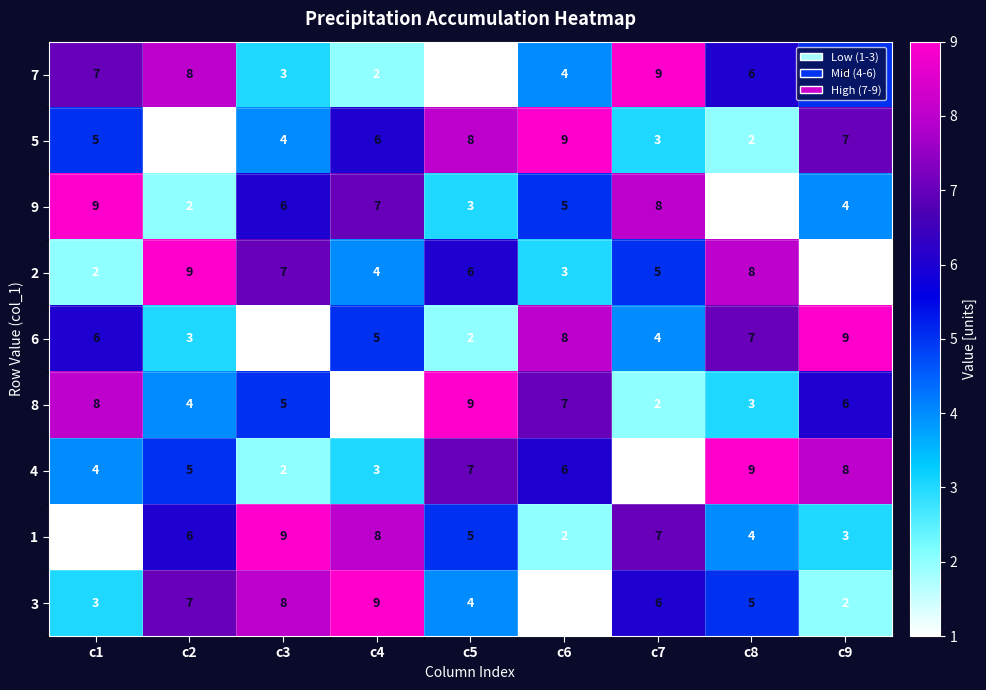

What is the difference between the maximum and minimum values in the 3 series?

8